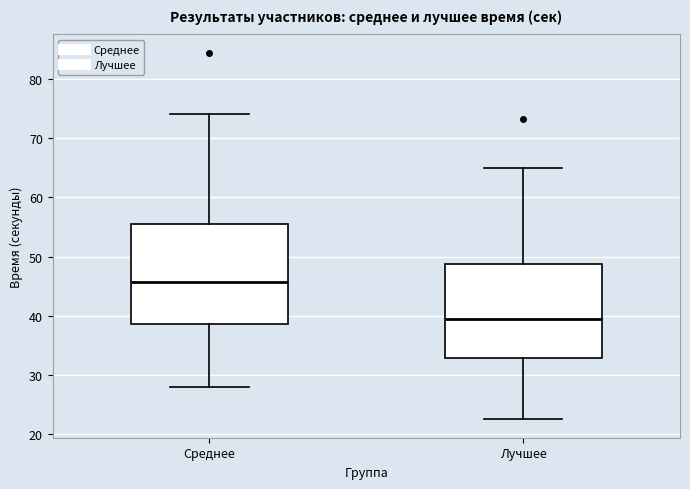

Reading left to right, transcribe this box plot: for each box, give where its median line is, the range the box spans, and where its two whiskers end, as read against the y-axis. The values are not printed on the chart, so give them approximately, as read against the axis.

Среднее: median 46, box 39 to 55, whiskers 28 to 74
Лучшее: median 39, box 33 to 49, whiskers 23 to 65